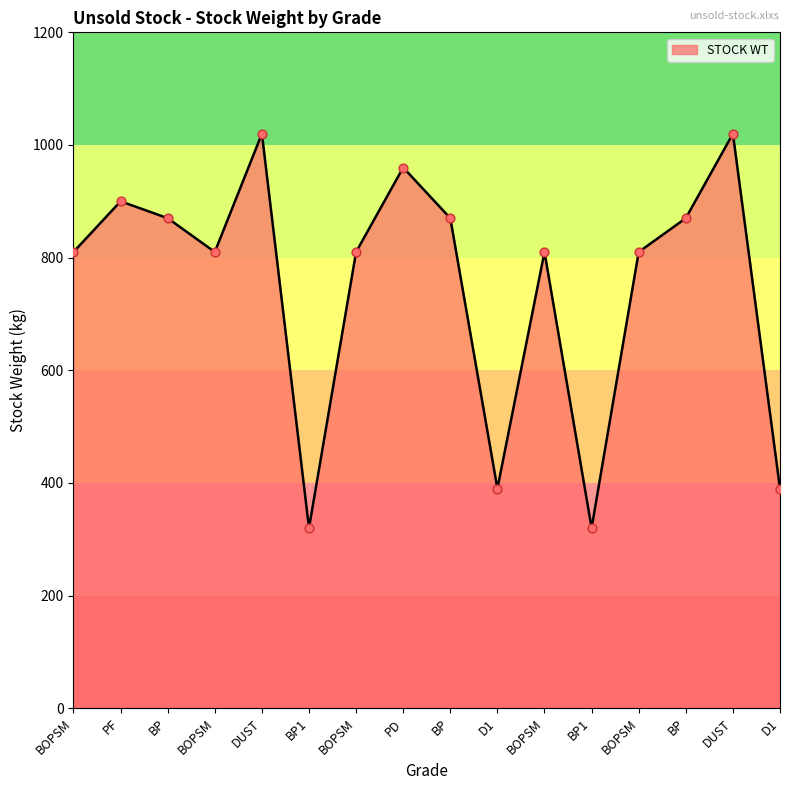

What is the change in value from BP to BP1?

-550